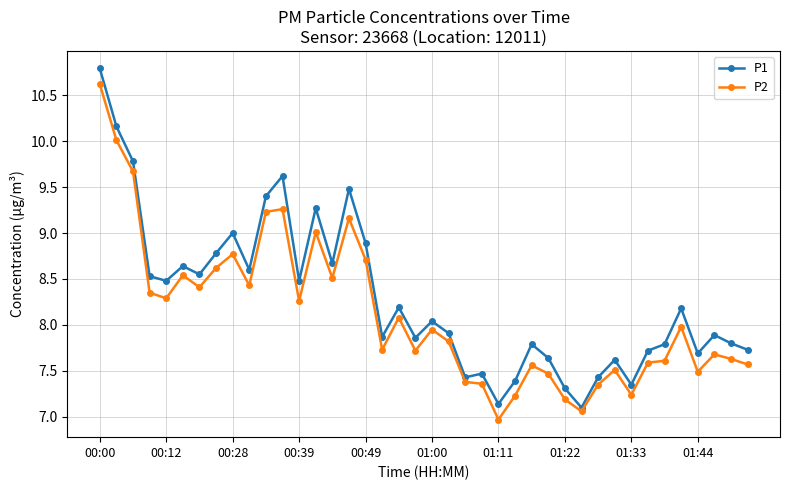

Which series has the largest range (max minus min)?

P1